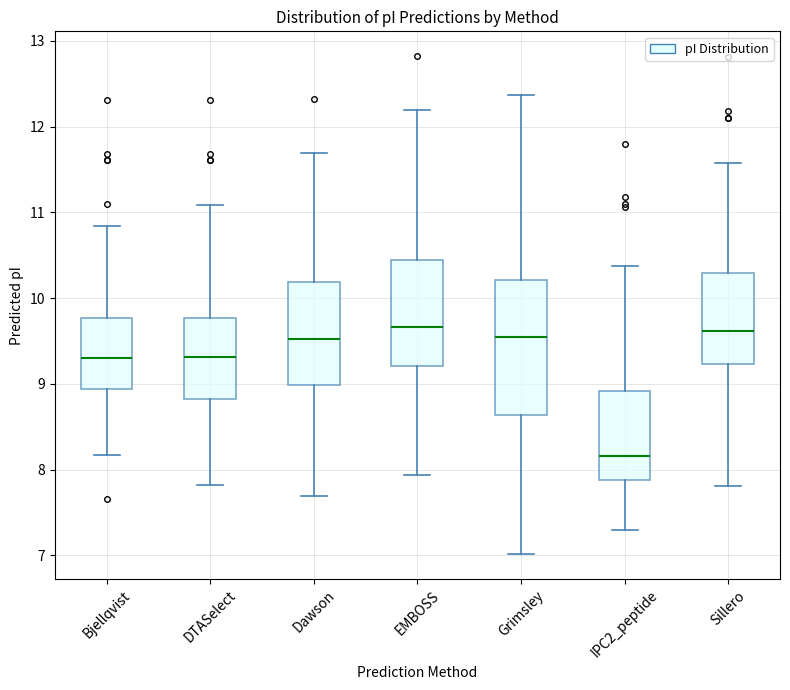

Which box is the tallest, from its lower edge to its upper edge?

Grimsley